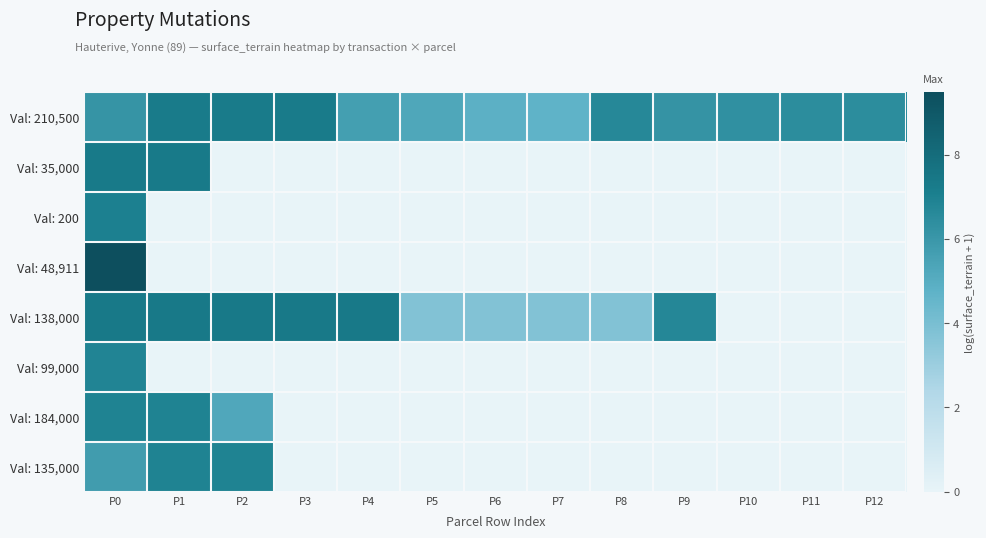

Reading left to right, transcribe all the data shown in this chart.

Val: 210,500: P0=6.1	P1=7.3	P2=7.3	P3=7.3	P4=5.7	P5=5.3	P6=4.8	P7=4.7	P8=6.7	P9=6.1	P10=6.3	P11=6.4	P12=6.5
Val: 35,000: P0=7.3	P1=7.3	P2=0.0	P3=0.0	P4=0.0	P5=0.0	P6=0.0	P7=0.0	P8=0.0	P9=0.0	P10=0.0	P11=0.0	P12=0.0
Val: 200: P0=7.0	P1=0.0	P2=0.0	P3=0.0	P4=0.0	P5=0.0	P6=0.0	P7=0.0	P8=0.0	P9=0.0	P10=0.0	P11=0.0	P12=0.0
Val: 48,911: P0=9.5	P1=0.0	P2=0.0	P3=0.0	P4=0.0	P5=0.0	P6=0.0	P7=0.0	P8=0.0	P9=0.0	P10=0.0	P11=0.0	P12=0.0
Val: 138,000: P0=7.4	P1=7.4	P2=7.4	P3=7.4	P4=7.4	P5=3.7	P6=3.7	P7=3.7	P8=3.7	P9=6.7	P10=0.0	P11=0.0	P12=0.0
Val: 99,000: P0=6.8	P1=0.0	P2=0.0	P3=0.0	P4=0.0	P5=0.0	P6=0.0	P7=0.0	P8=0.0	P9=0.0	P10=0.0	P11=0.0	P12=0.0
Val: 184,000: P0=6.9	P1=6.9	P2=5.2	P3=0.0	P4=0.0	P5=0.0	P6=0.0	P7=0.0	P8=0.0	P9=0.0	P10=0.0	P11=0.0	P12=0.0
Val: 135,000: P0=5.8	P1=6.9	P2=6.9	P3=0.0	P4=0.0	P5=0.0	P6=0.0	P7=0.0	P8=0.0	P9=0.0	P10=0.0	P11=0.0	P12=0.0